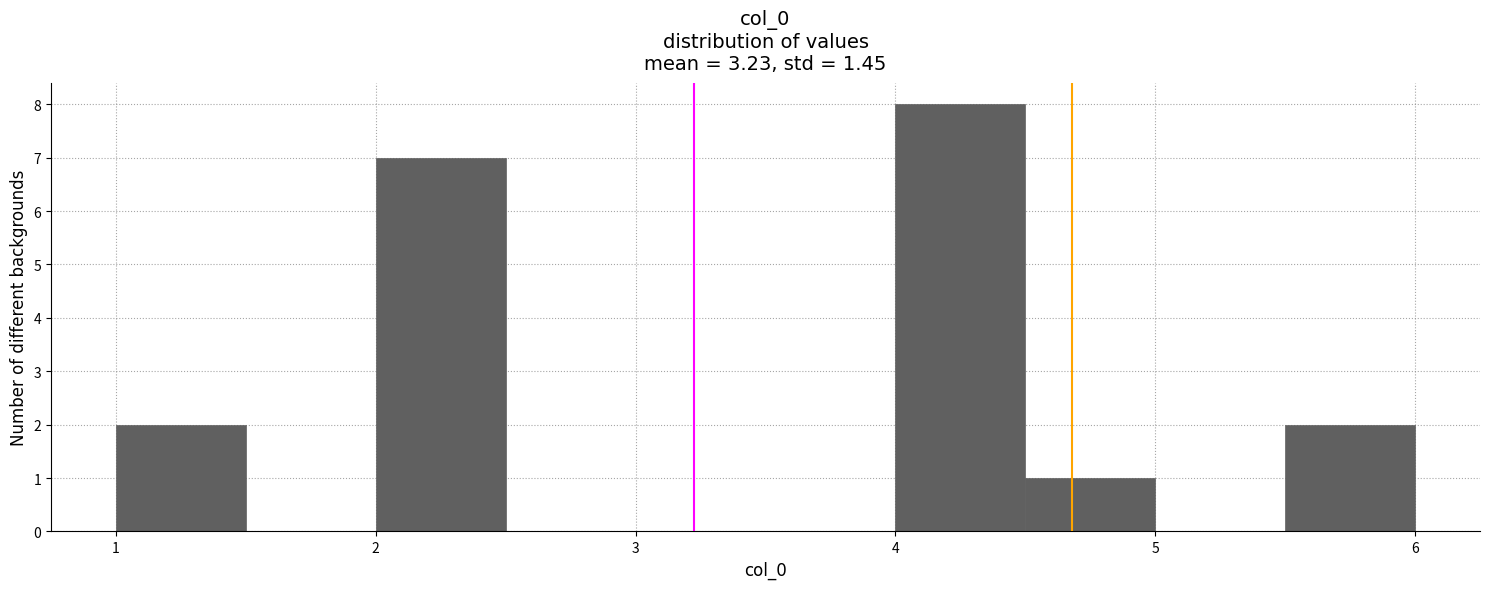

Reading left to right, list every bar in this chart as the range it spans on the x-axis followed by its height. The values are not printed on the chart, so give them approximately, as read against the axis.

1.0 to 1.5: 2
1.5 to 2.0: 0
2.0 to 2.5: 7
2.5 to 3.0: 0
3.0 to 3.5: 0
3.5 to 4.0: 0
4.0 to 4.5: 8
4.5 to 5.0: 1
5.0 to 5.5: 0
5.5 to 6.0: 2